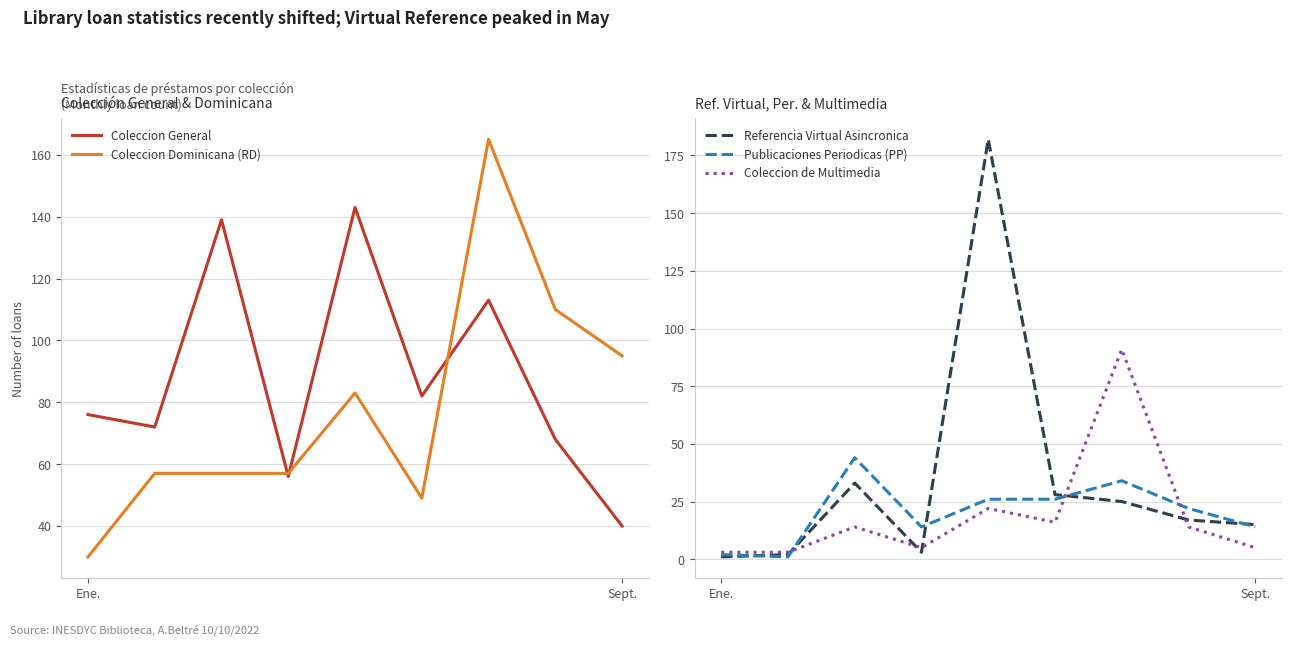

Count the number of categories in the chart.

9